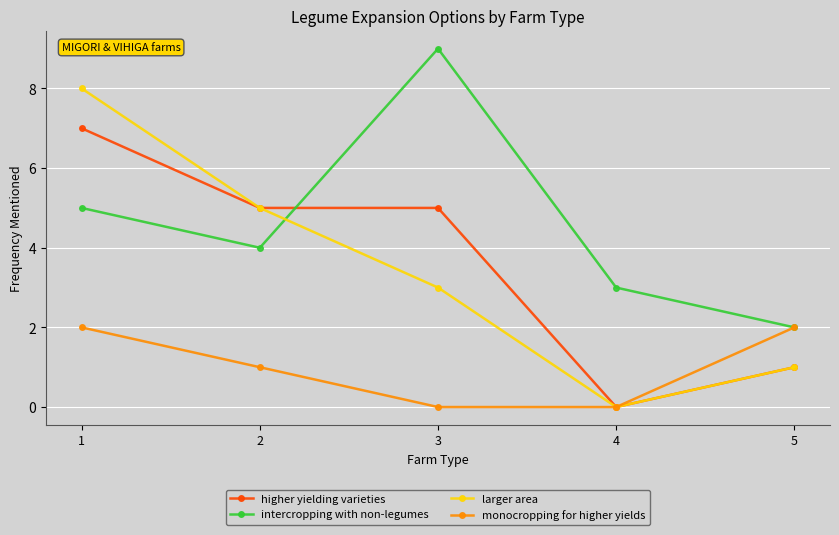

Which series has the widest spread of values?

larger area